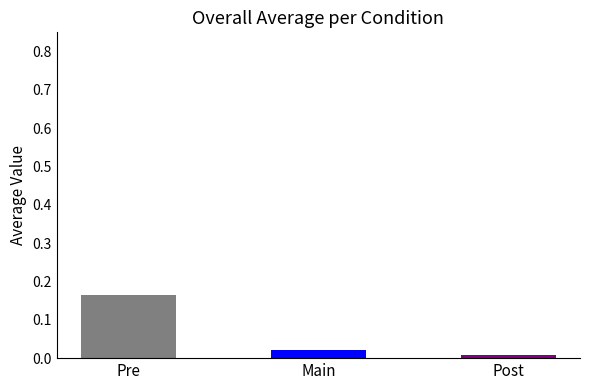

Rank the categories by value from lowest to highest.

Post, Main, Pre